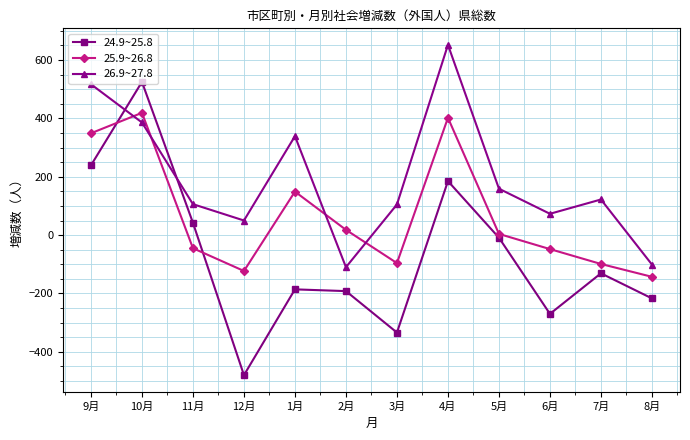

In 26.9~27.8, how many points are higher than both neighbors (excluding endpoints)?

3